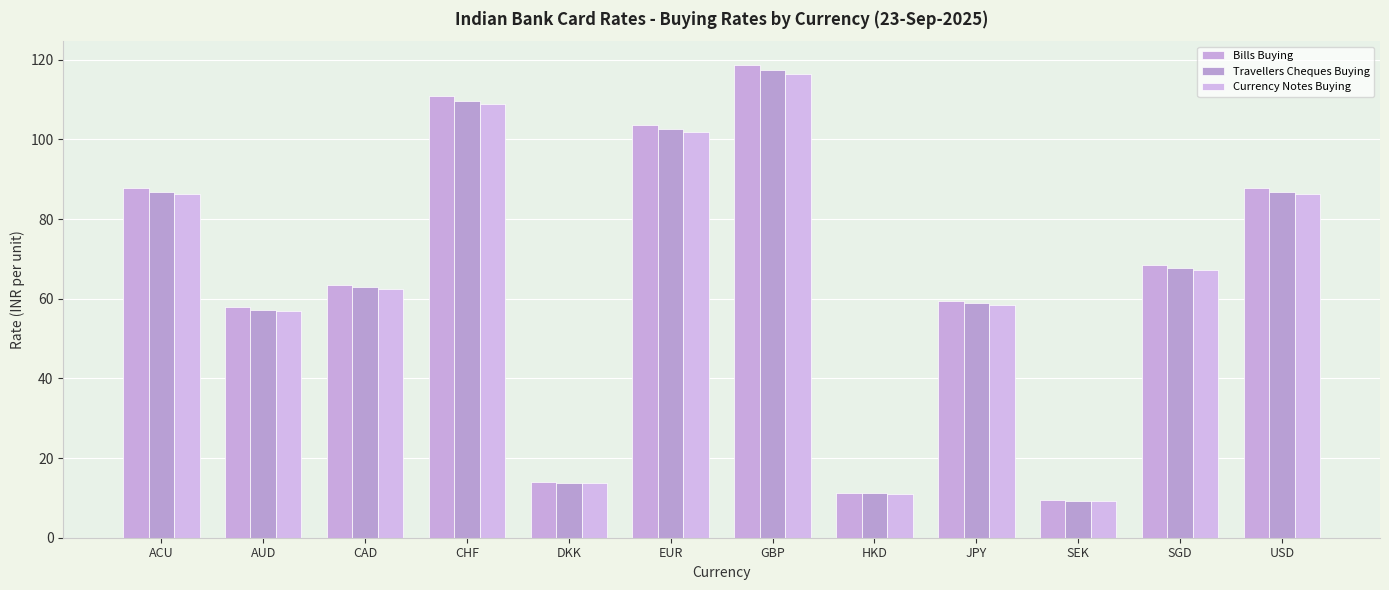

Reading left to right, list all the values displayed in this chart.

Bills Buying: 87.9	57.9	63.6	111.0	13.9	103.8	118.8	11.3	59.5	9.4	68.5	87.9
Travellers Cheques Buying: 86.9	57.3	62.9	109.8	13.8	102.6	117.4	11.2	58.8	9.3	67.8	86.9
Currency Notes Buying: 86.3	56.8	62.4	108.9	13.6	101.8	116.5	11.1	58.4	9.2	67.3	86.3